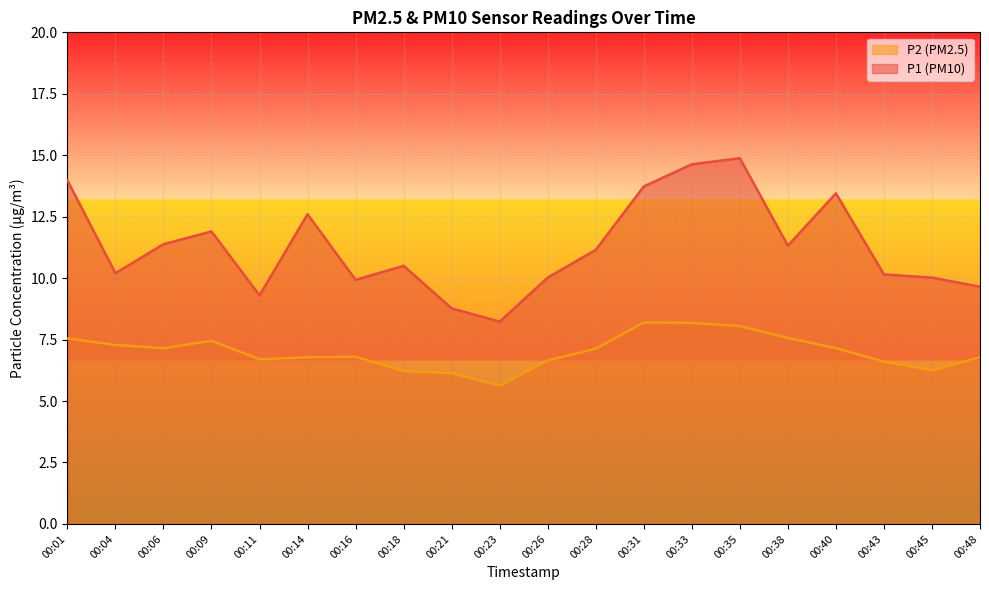

What is the approximate value of P1 at 00:38?

11.3